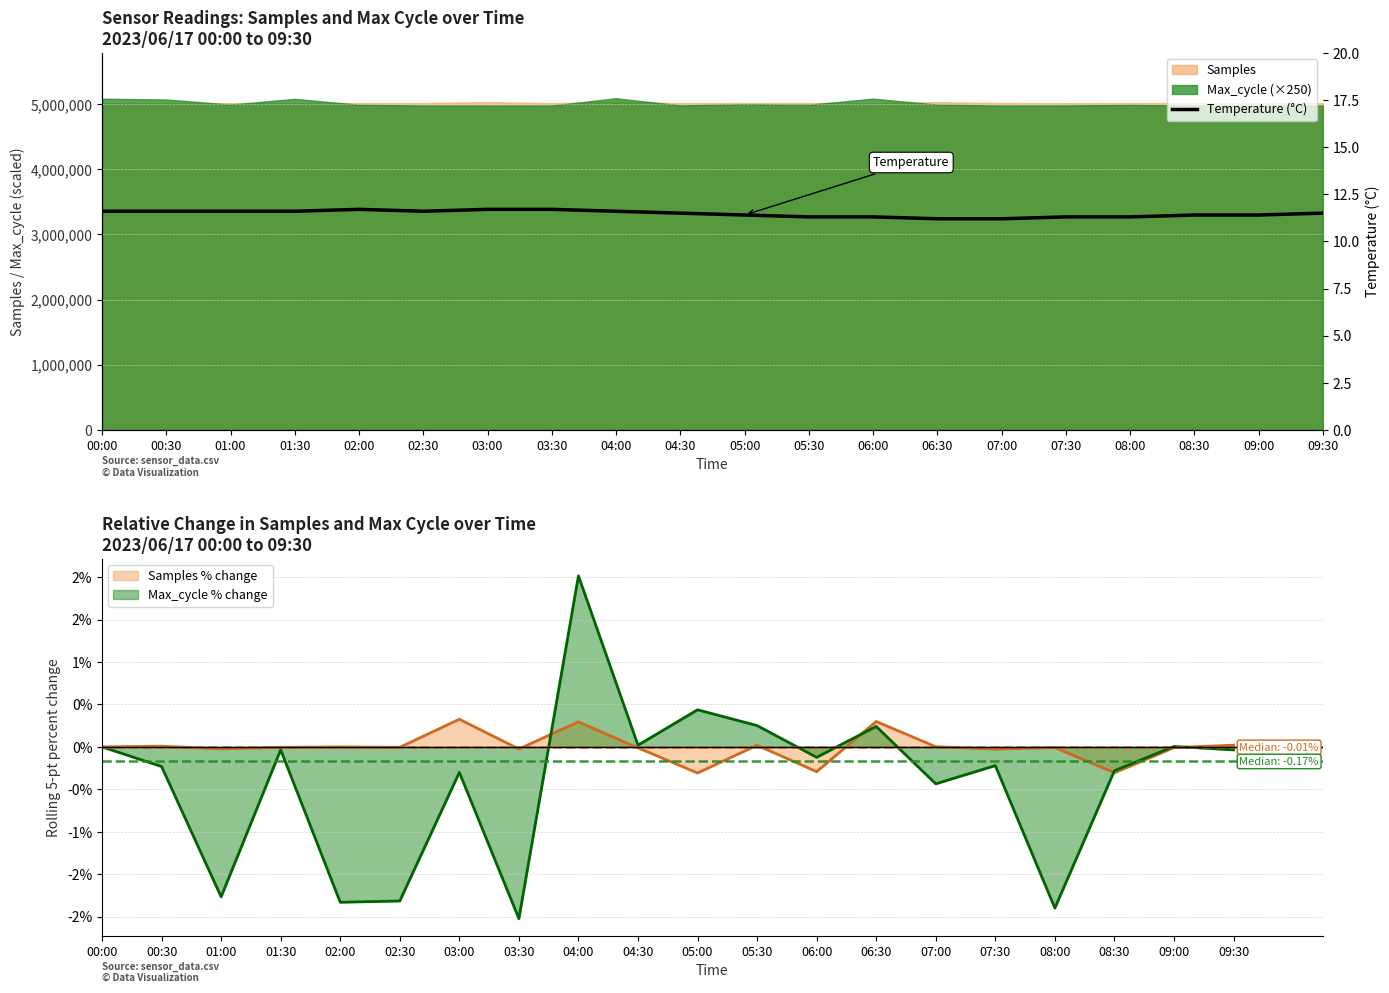

True or false: the data shows 11.3 at 05:30.

True